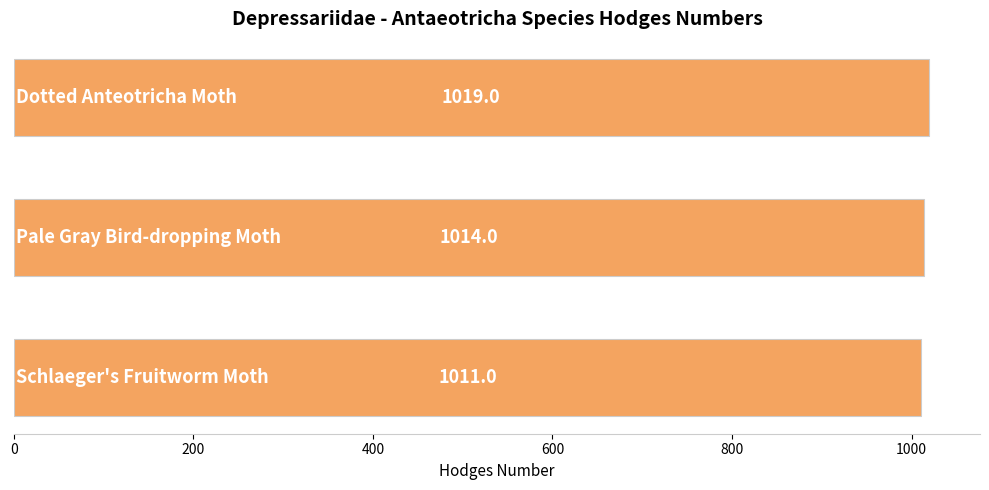

What is the value of the 1st bar from the top?

1019